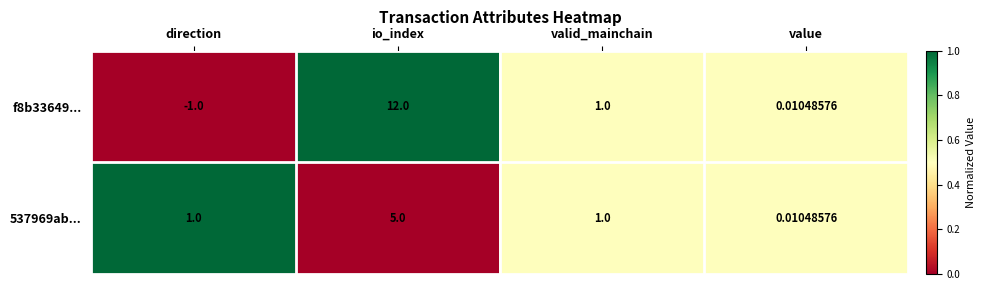

Which series has the largest total across all categories?

f8b33649...